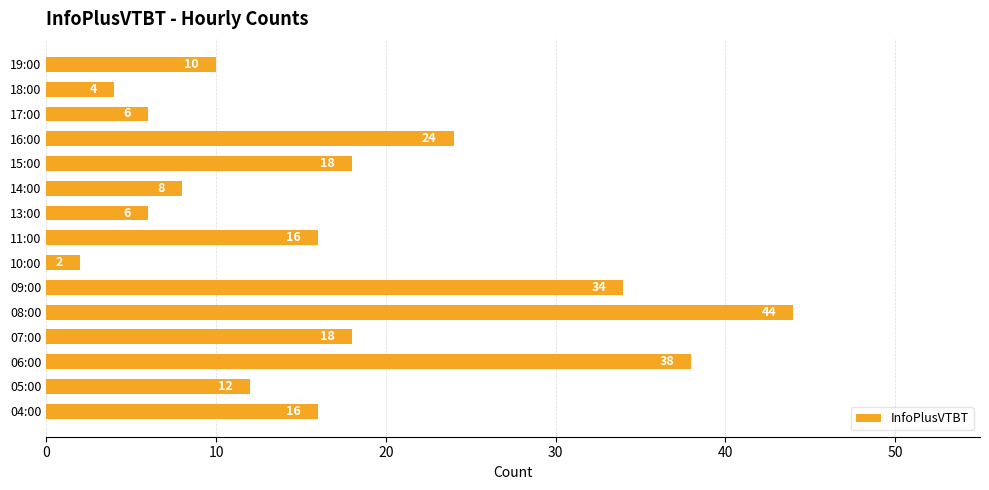

What is the difference between the maximum and minimum values?

42